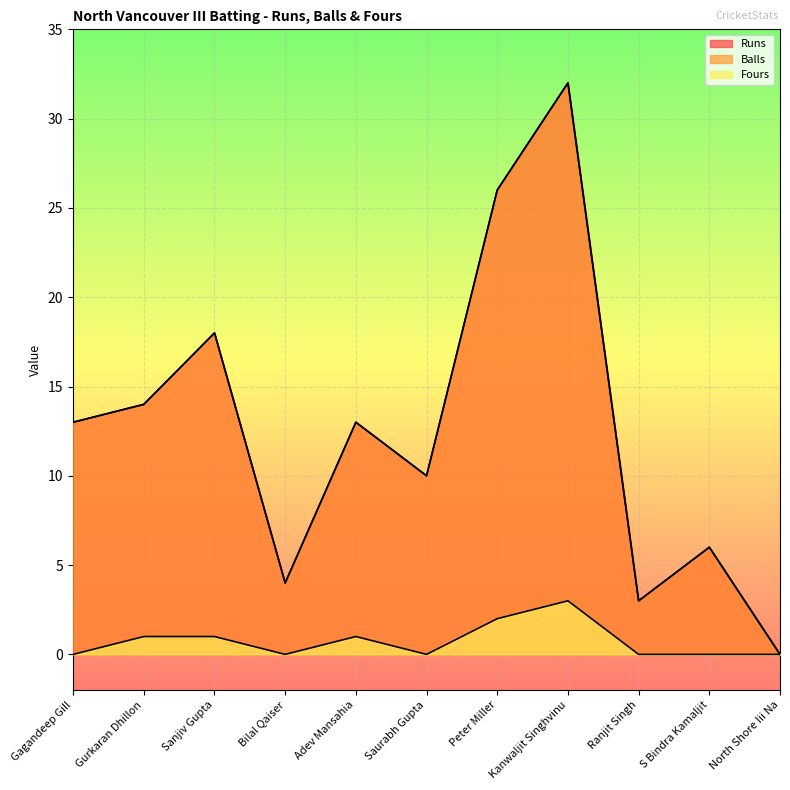

How many data points in Runs are less than 13?

5